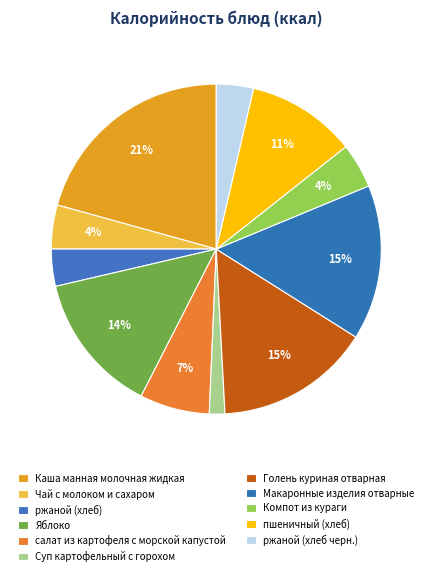

How many segments does this pie chart have?

11